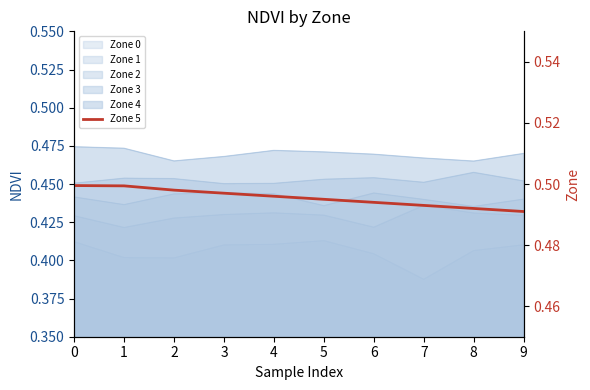

Rank the categories by value from lowest to highest.

9, 8, 7, 6, 5, 4, 3, 2, 1, 0